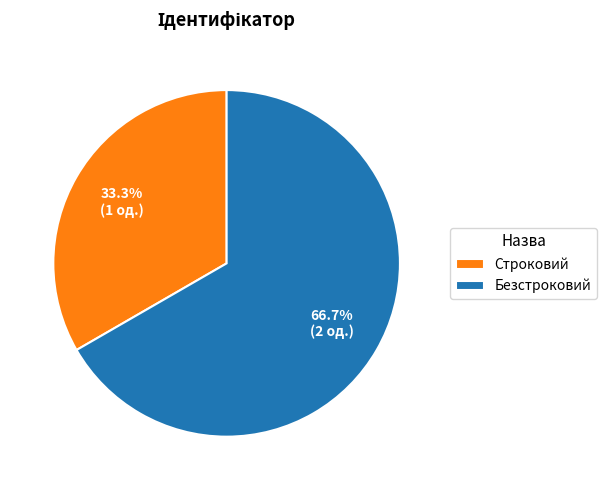

To the nearest percent, what is the combined percentage of Строковий and Безстроковий?

100%